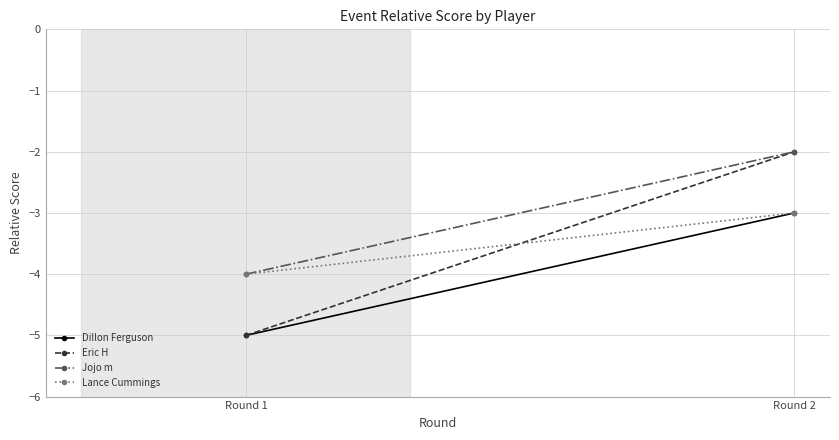

What is the value of the Jojo m point at the 2nd from the left?

-2